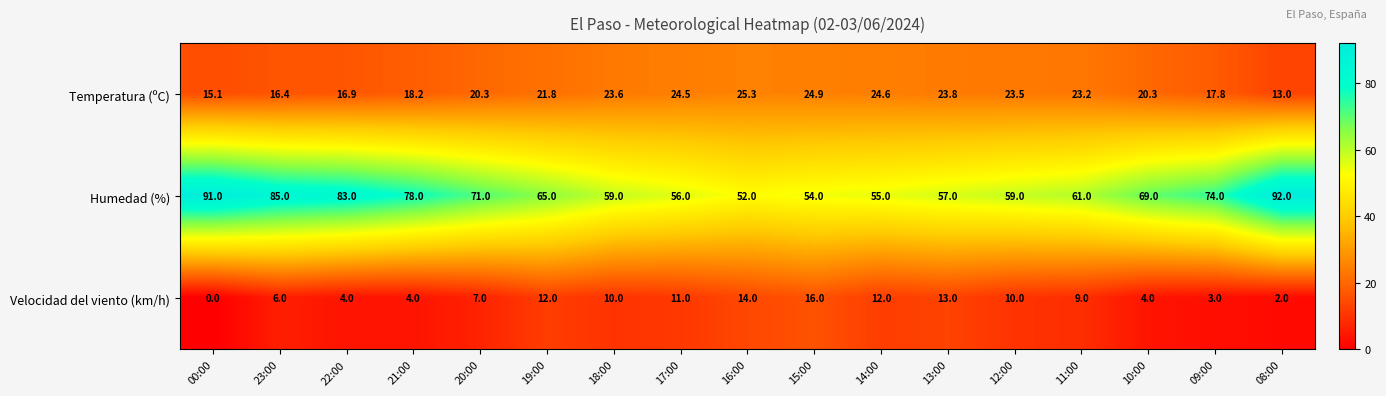

Which series changed the most between 15:00 and 10:00?

Humedad (%)